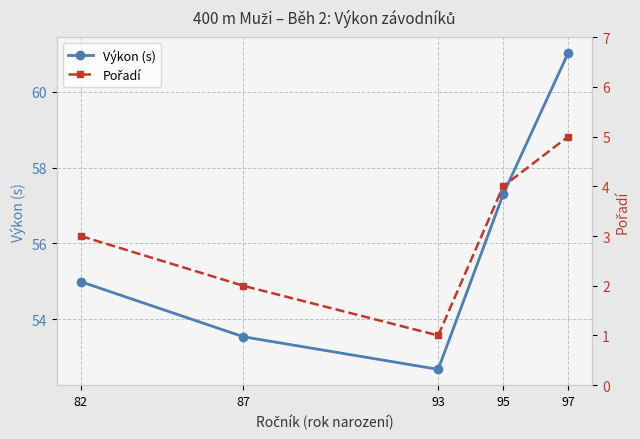

How many data points in Pořadí are above 3?

2